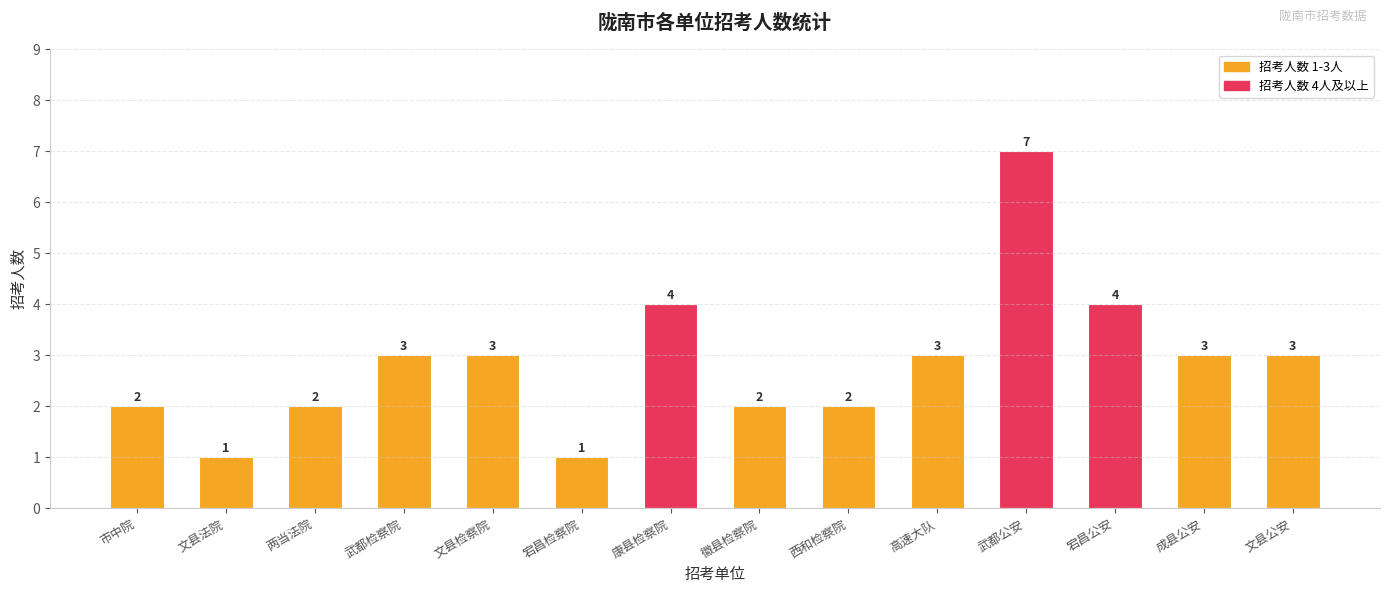

Count the values in the range 2 to 3.

9